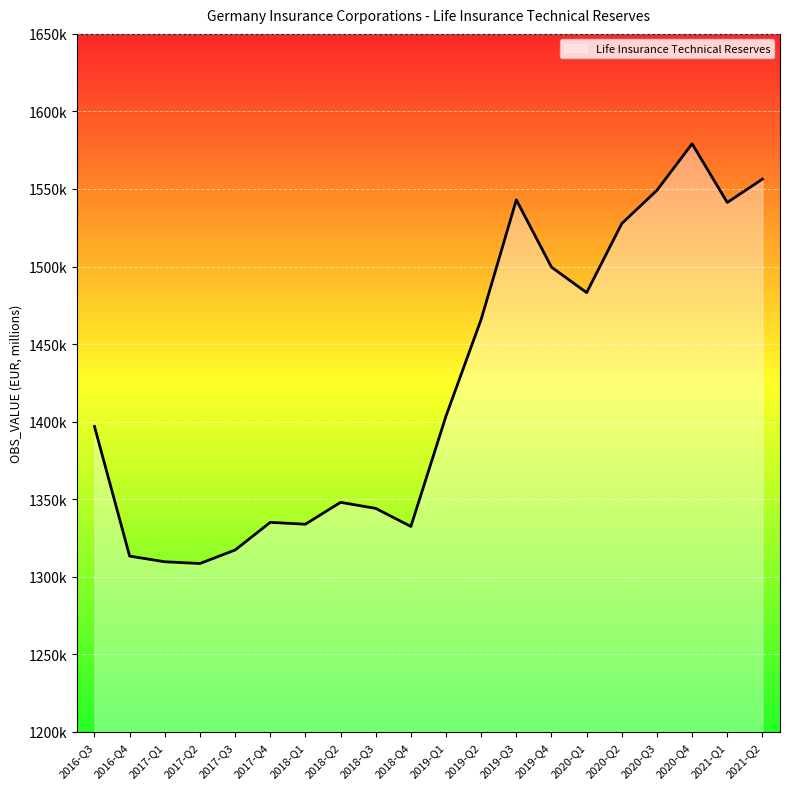

What is the change in value from 2017-Q2 to 2020-Q2?

+219201